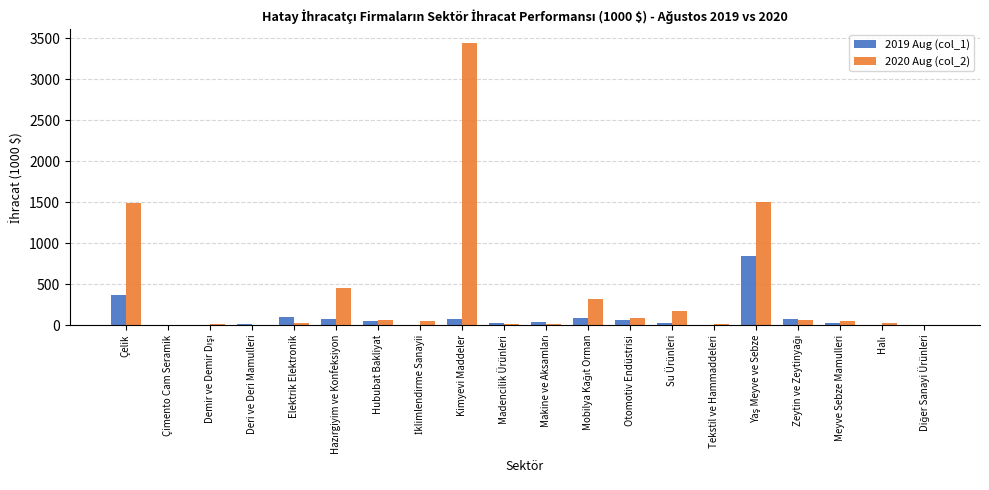

What is the greatest value displayed?

3436.4